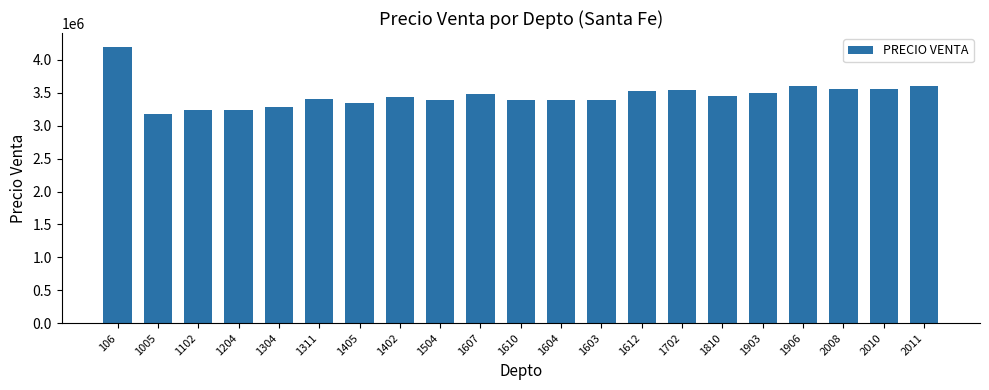

Which has a higher value, 1204 or 1607?

1607